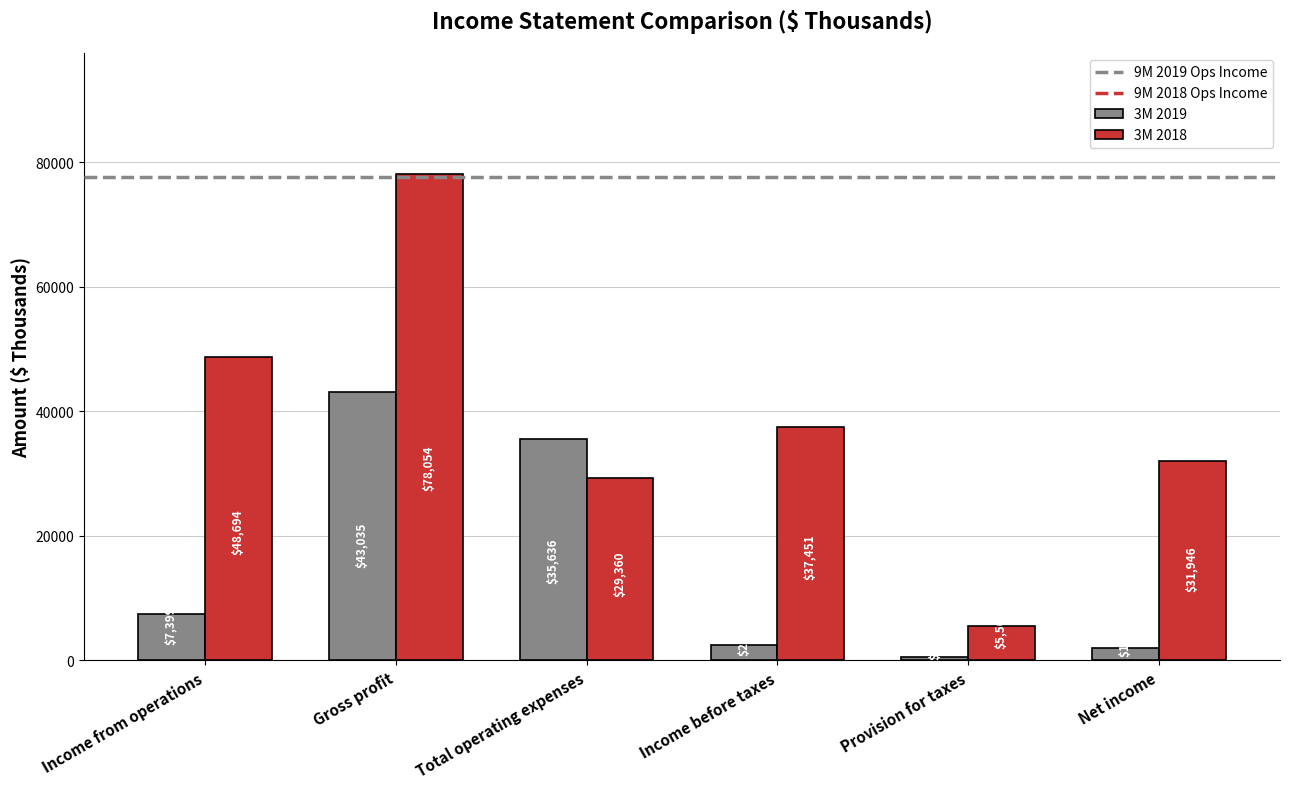

The value of 3M 2018 at Gross profit is 78054. True or false?

True